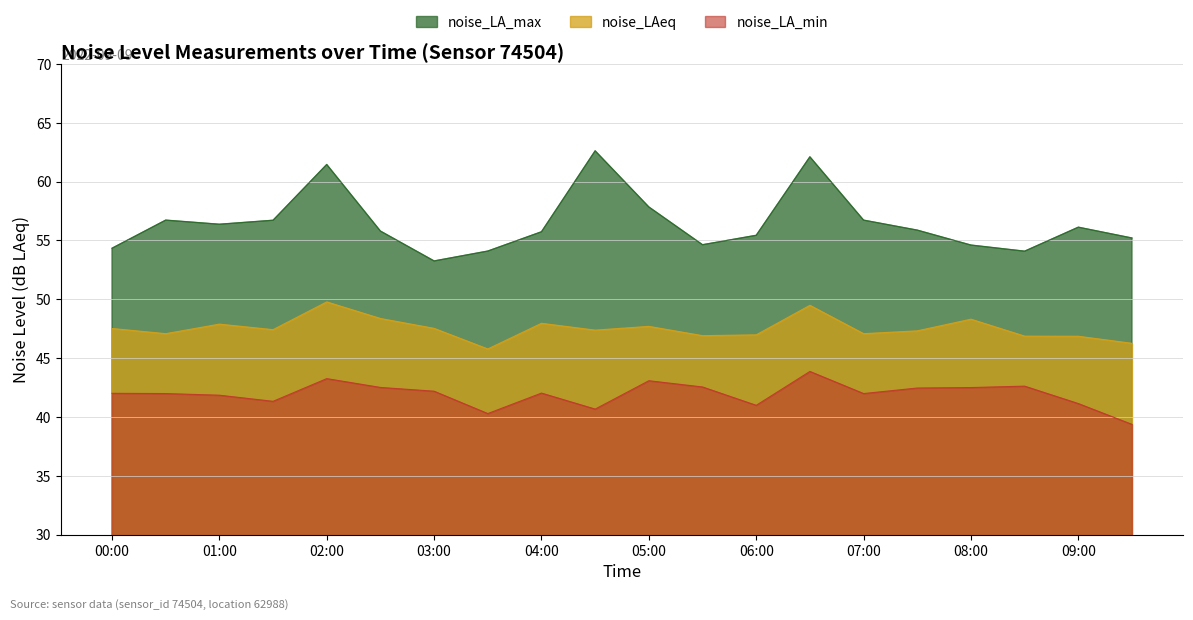

What position from the right is 01:30?

17